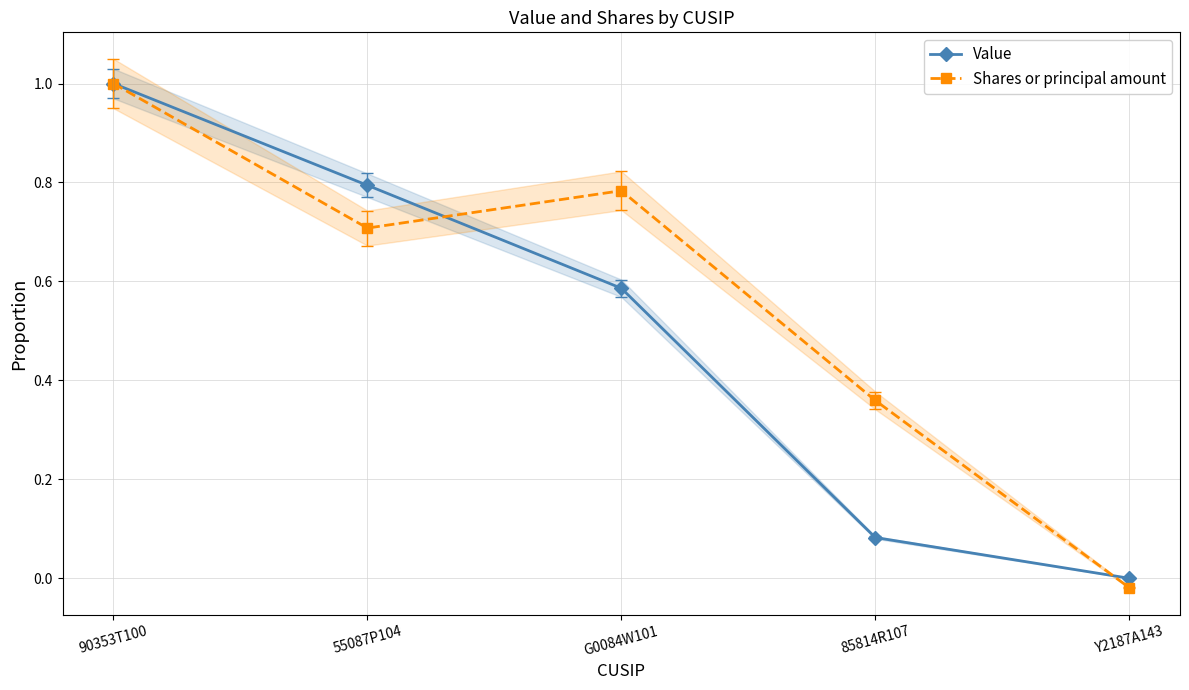

What is the maximum value for Value?

1.0